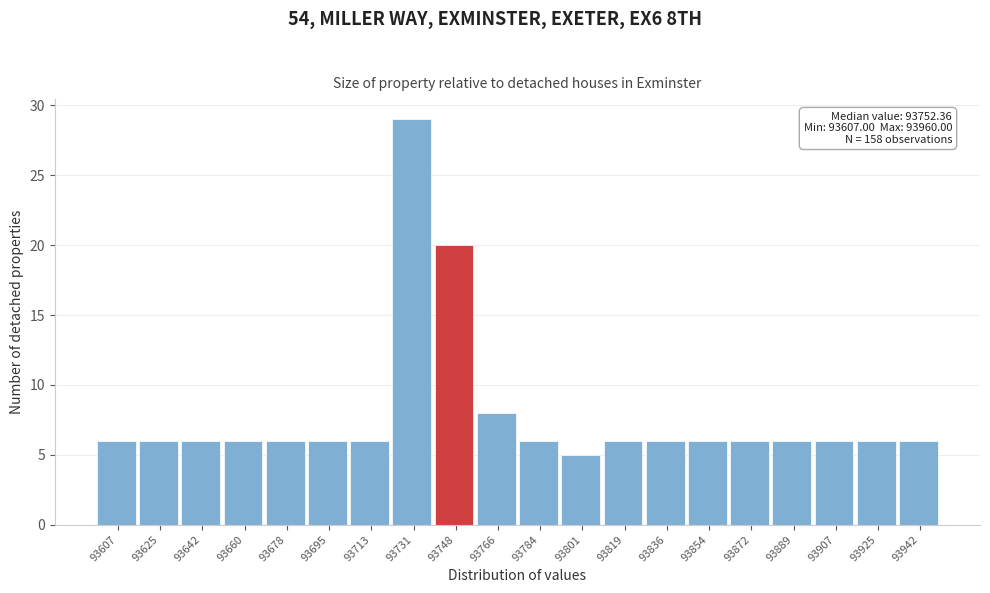

Reading left to right, list all the values displayed in this chart.

6	6	6	6	6	6	6	29	20	8	6	5	6	6	6	6	6	6	6	6